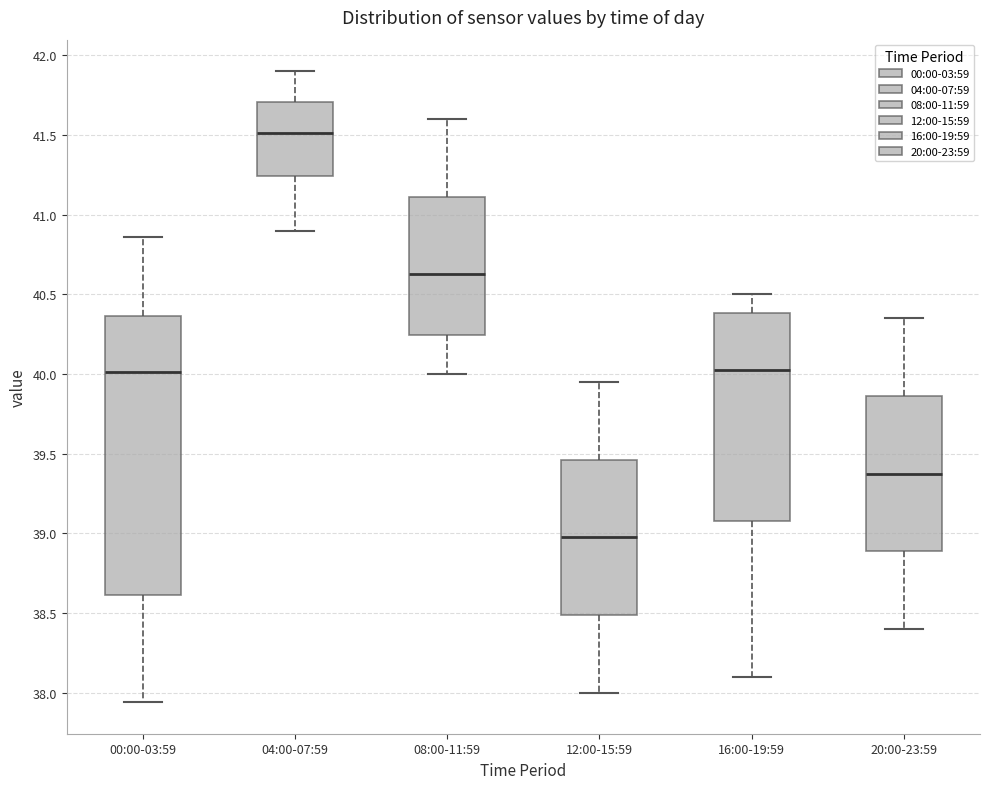

Reading left to right, read every box against the y-axis: the position of its median line, the range the box covers, and the ends of its whiskers. The values are not printed on the chart, so give them approximately, as read against the axis.

00:00-03:59: median 40.00, box 38.60 to 40.35, whiskers 37.95 to 40.85
04:00-07:59: median 41.50, box 41.25 to 41.70, whiskers 40.90 to 41.90
08:00-11:59: median 40.65, box 40.25 to 41.10, whiskers 40.00 to 41.60
12:00-15:59: median 39.00, box 38.50 to 39.45, whiskers 38.00 to 39.95
16:00-19:59: median 40.05, box 39.10 to 40.40, whiskers 38.10 to 40.50
20:00-23:59: median 39.40, box 38.90 to 39.85, whiskers 38.40 to 40.35